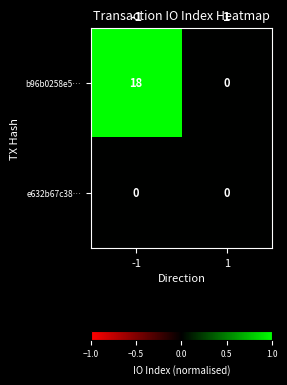

Reading left to right, extract all data points from this chart.

b96b0258e5…: -1=18	1=0
e632b67c38…: -1=0	1=0